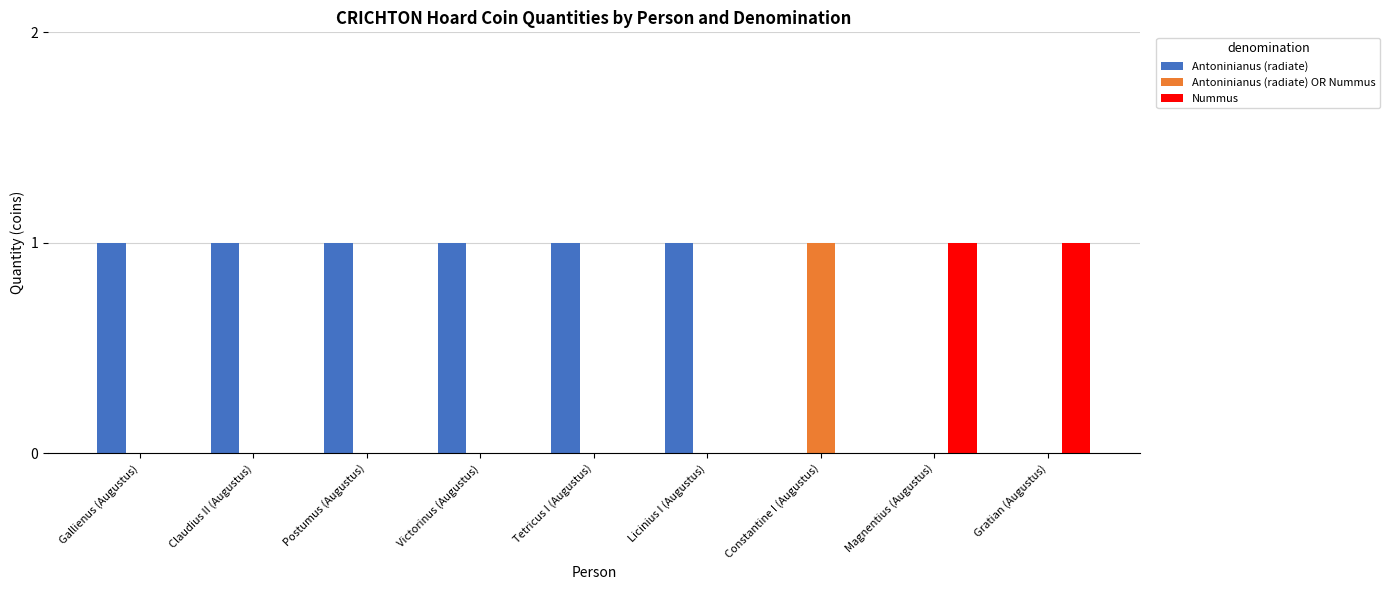

True or false: Antoninianus (radiate) OR Nummus has a value of 1 at Gallienus (Augustus).

False